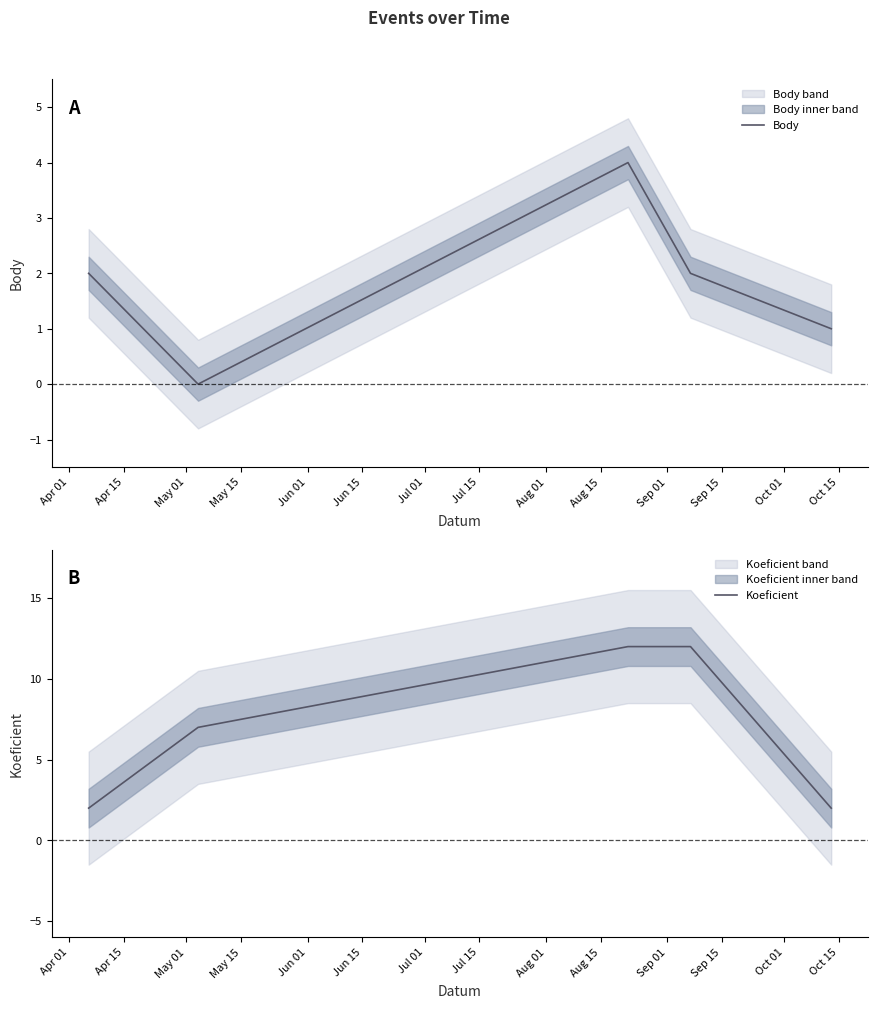

The value of Body at Apr 01 is 3. True or false?

False